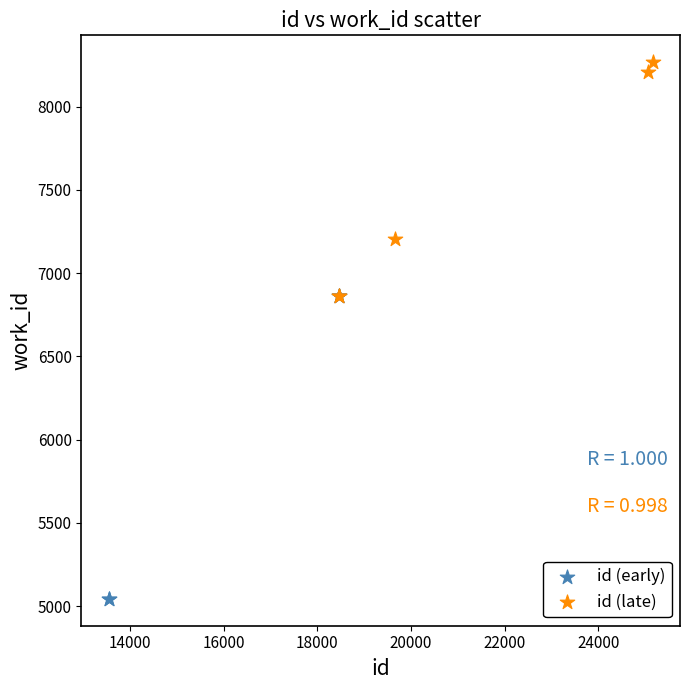

What are all the series names shown in the legend?

id (early), id (late)